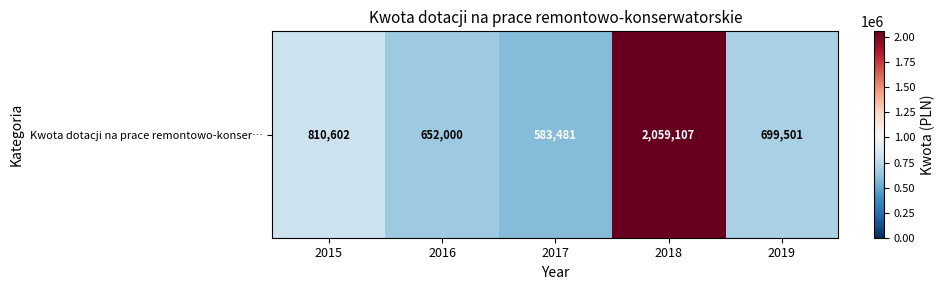

Where is the data nearest to the value 1321294?

2015